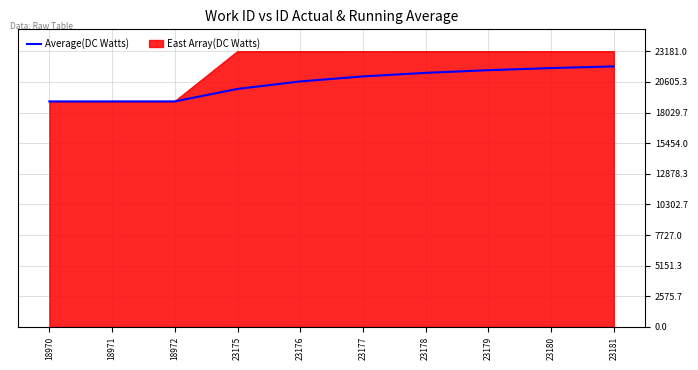

What is the minimum value shown in the chart?

18970.0